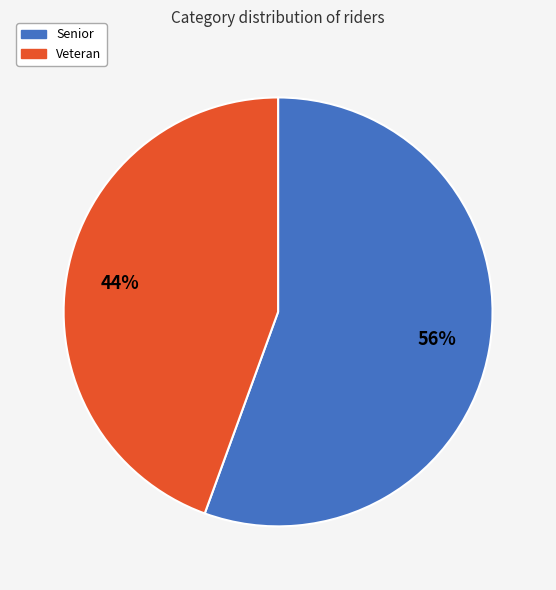

Is the sum of Senior and Veteran greater than half?

Yes